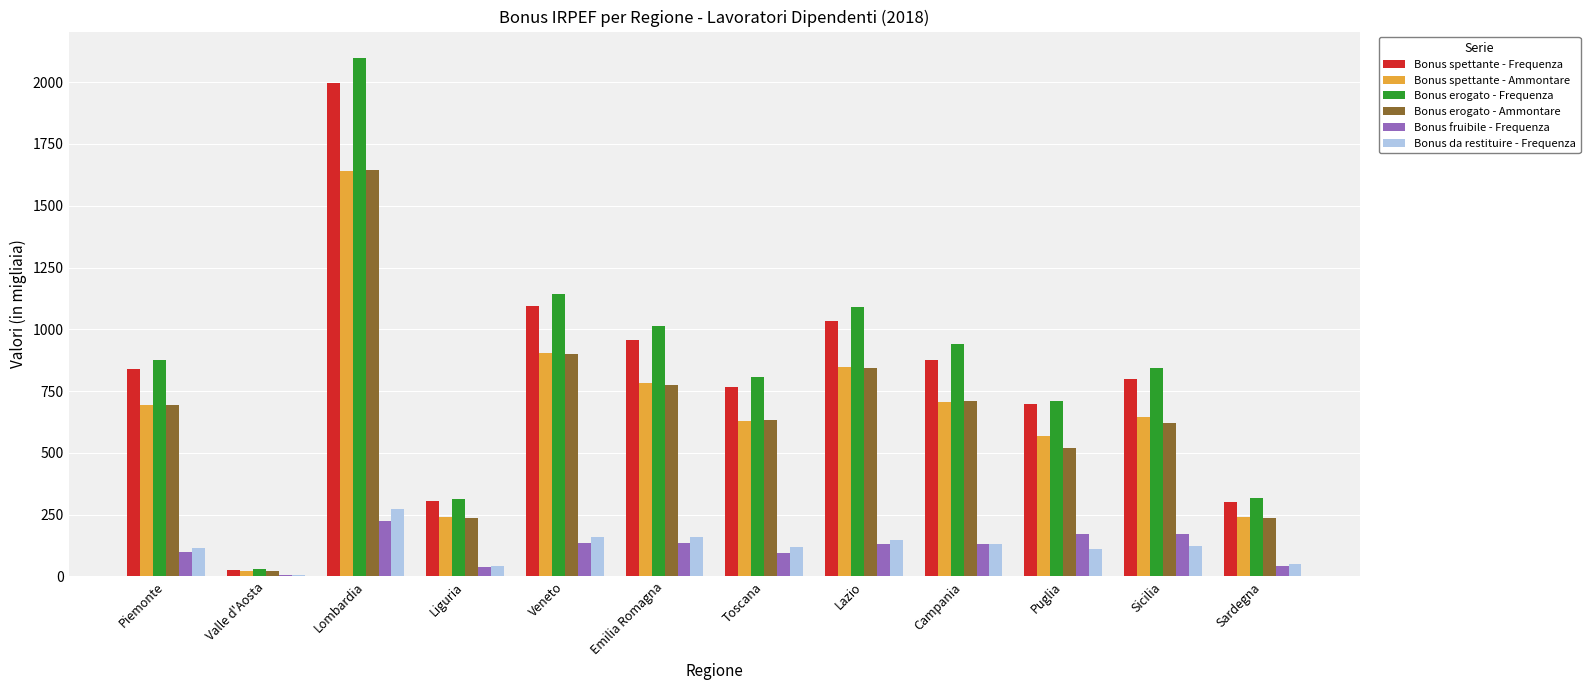

How many groups of bars are there?

12